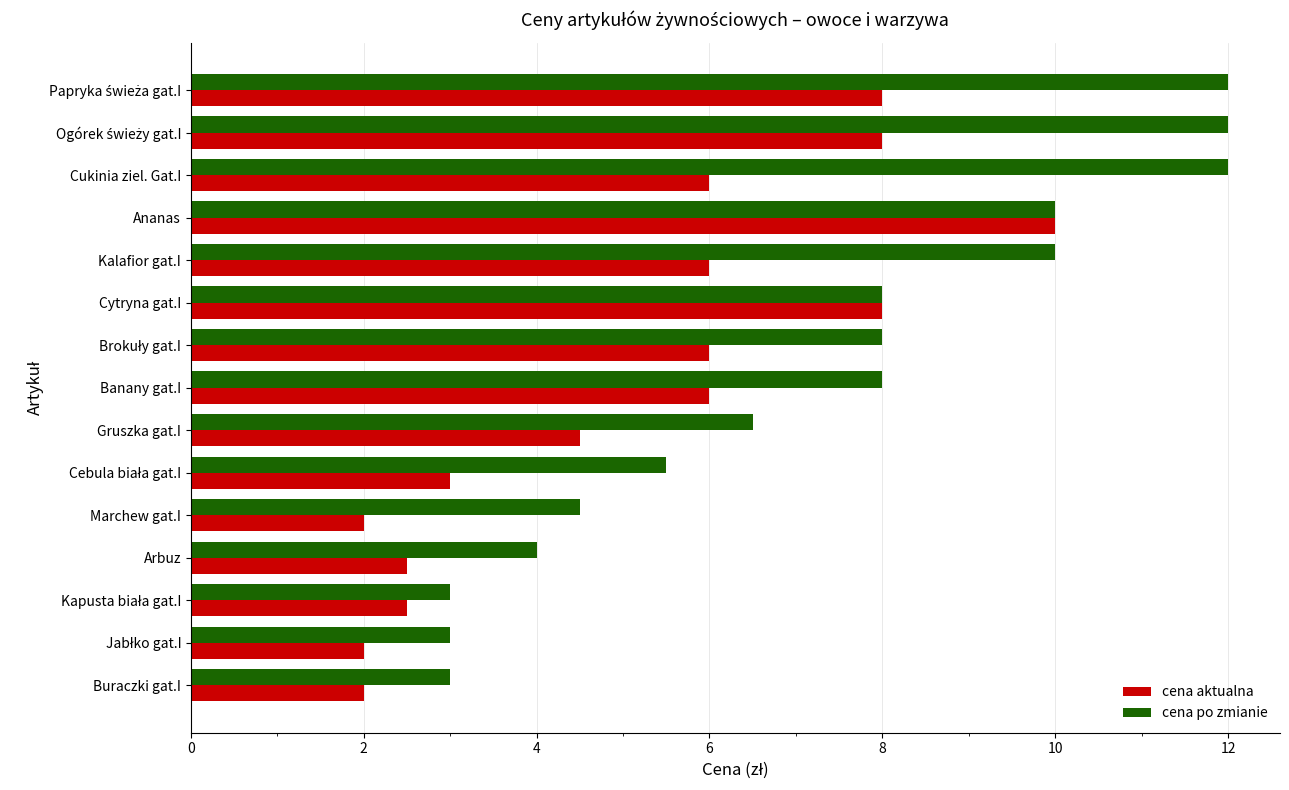

List the series in order of their overall mean, highest first.

cena po zmianie, cena aktualna